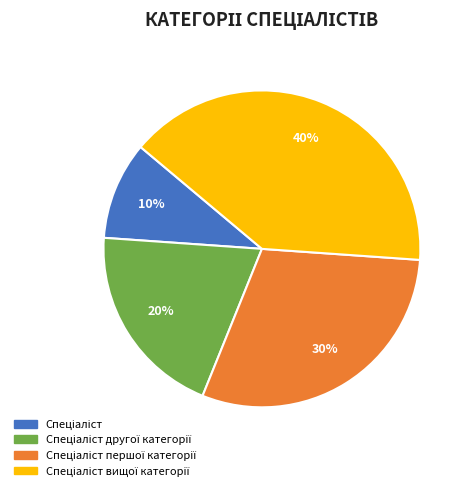

Is there a majority slice in this chart?

No